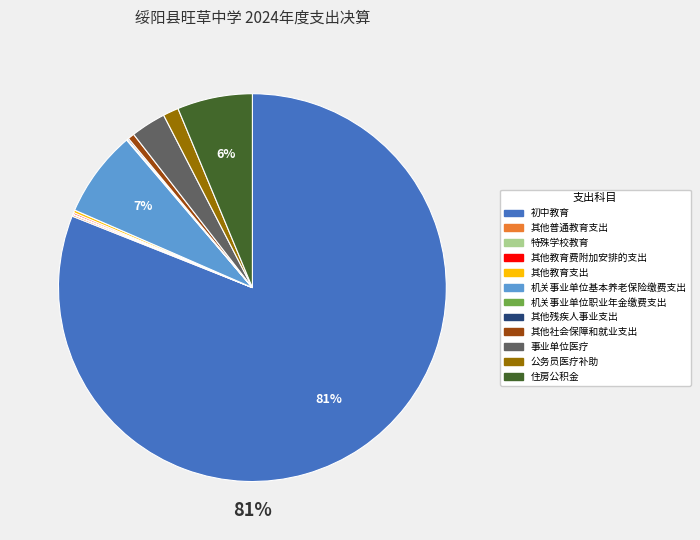

True or false: 其他社会保障和就业支出 accounts for 1% of the total.

True